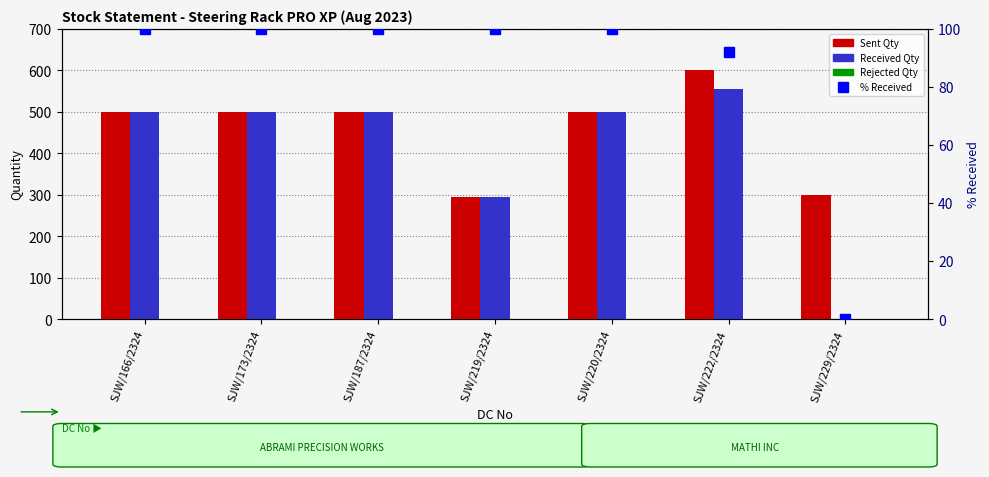

The % Received series shows 100.0 at SJW/187/2324. True or false?

True